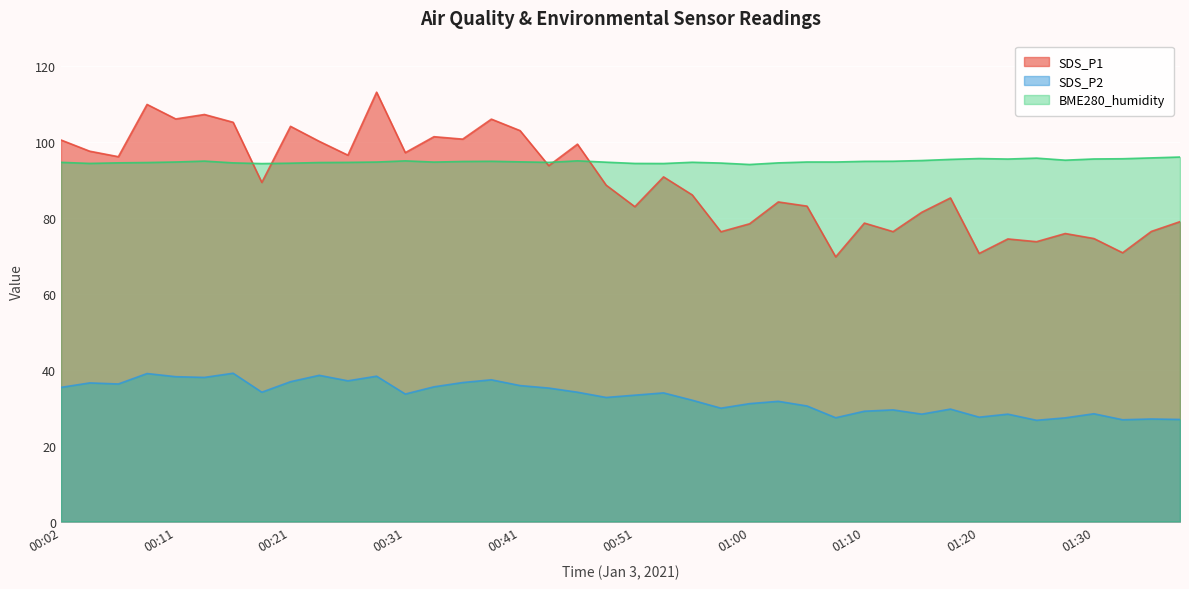

How many interior local valleys does the SDS_P2 series have?

12